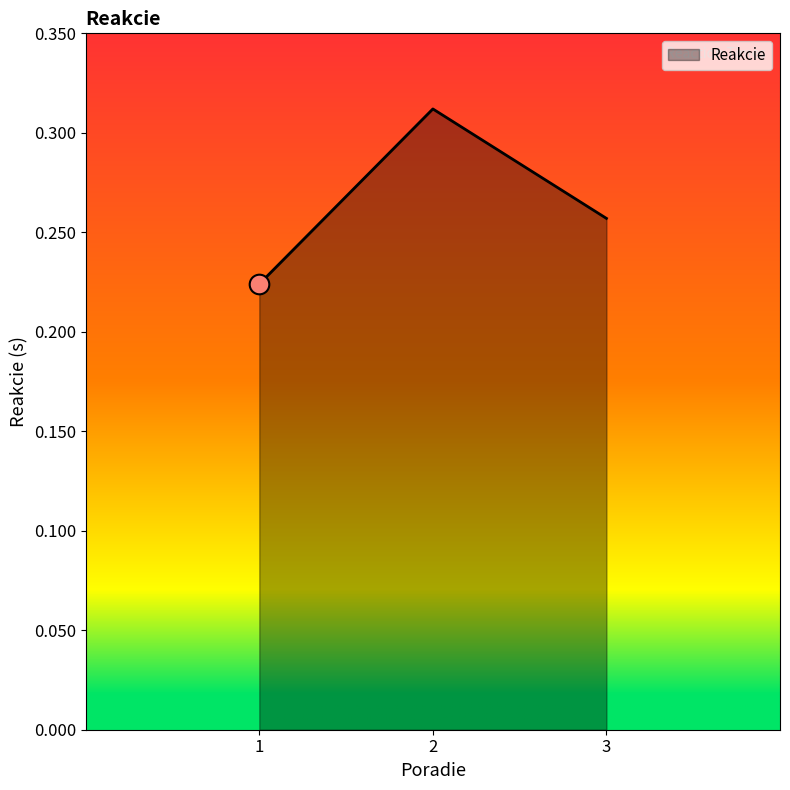

Between 3 and 1, which is larger?

3